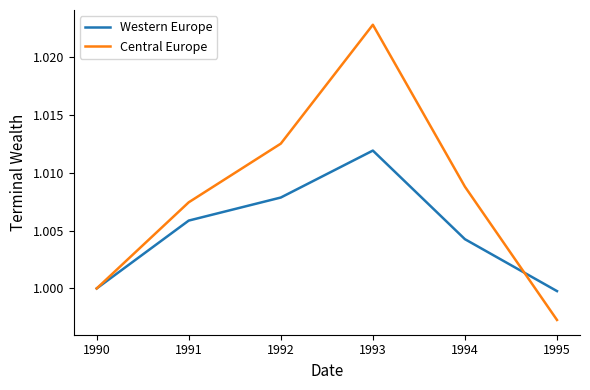

The Central Europe series shows 0.5 at 1991. True or false?

False